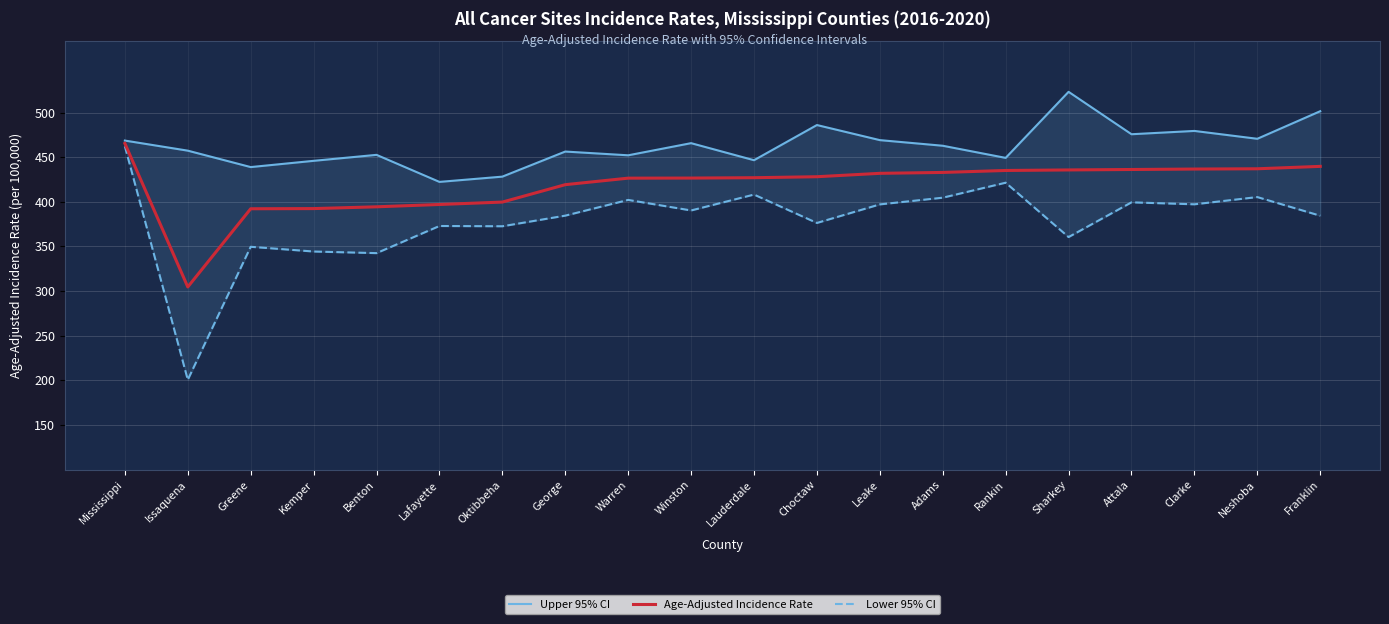

Where does the Lower 95% CI series first go above 390?

Mississippi